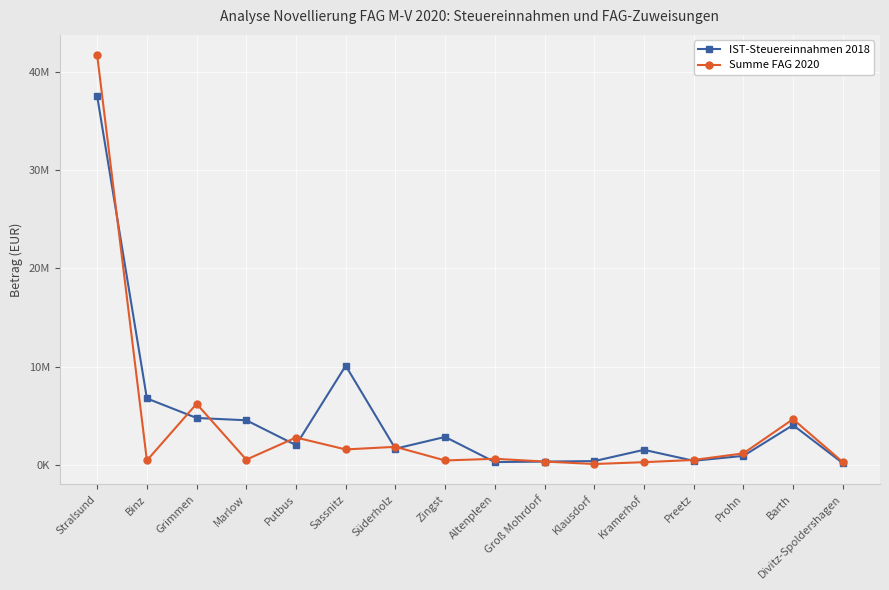

Which series changed the most between Stralsund and Sassnitz?

Summe FAG 2020